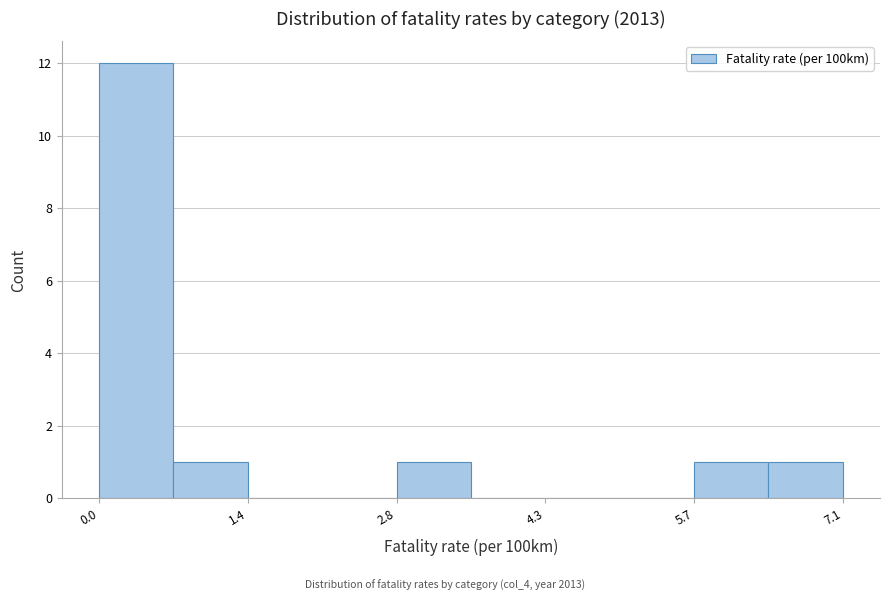

Read against the x-axis, roughly where is the centre of the tallest bar?

0.4